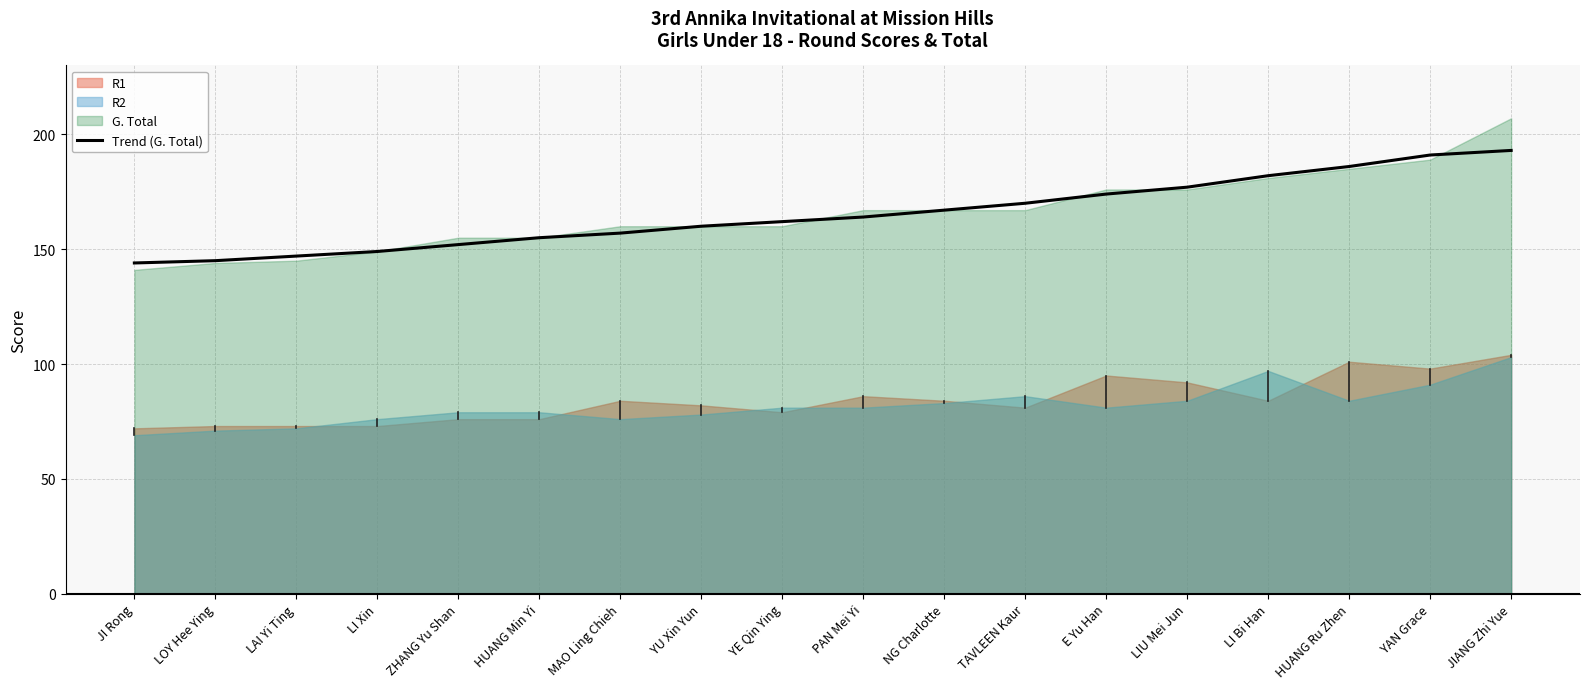

Rank the categories by value from lowest to highest.

JI Rong, LOY Hee Ying, LAI Yi Ting, LI Xin, ZHANG Yu Shan, HUANG Min Yi, MAO Ling Chieh, YU Xin Yun, YE Qin Ying, PAN Mei Yi, NG Charlotte, TAVLEEN Kaur, E Yu Han, LIU Mei Jun, LI Bi Han, HUANG Ru Zhen, YAN Grace, JIANG Zhi Yue